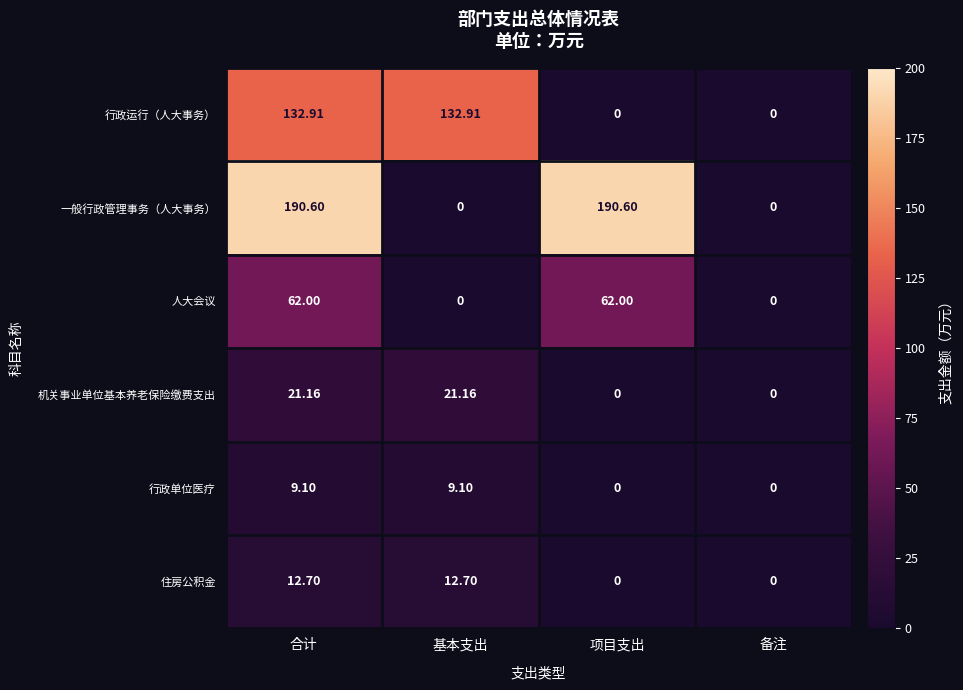

Where does the 一般行政管理事务（人大事务） series first go above 190?

合计